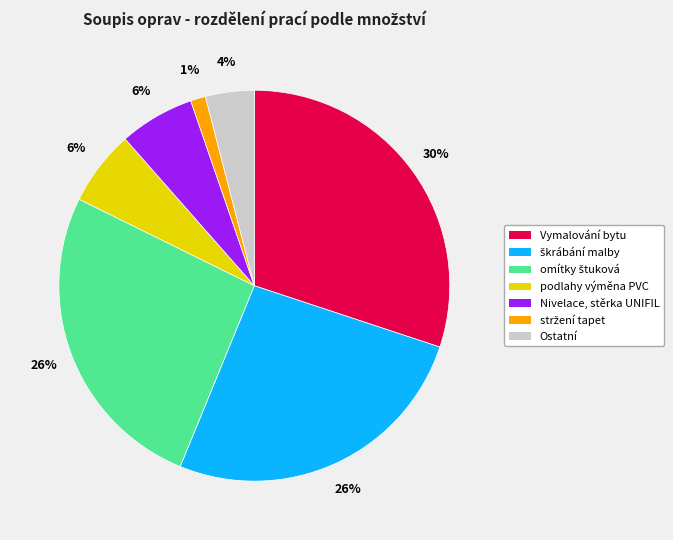

To the nearest percent, what is the average slice percentage?

14%